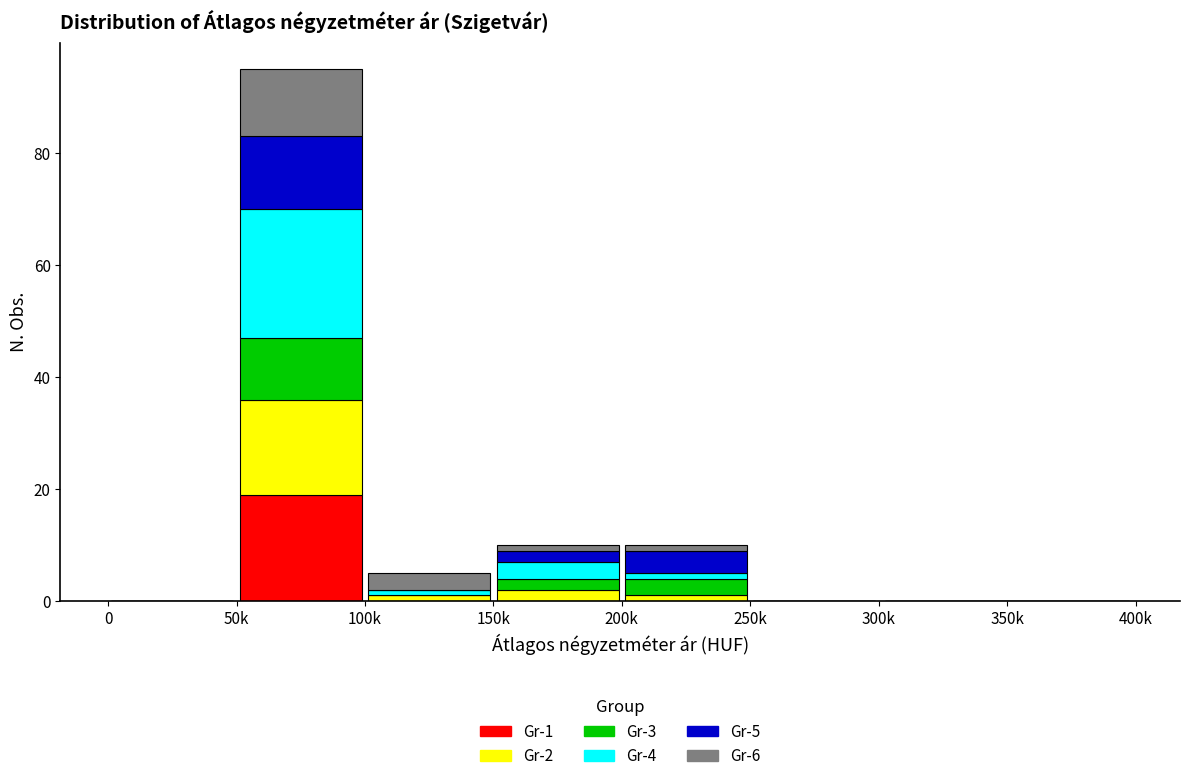

What is the highest value of the Gr-1 series?

19